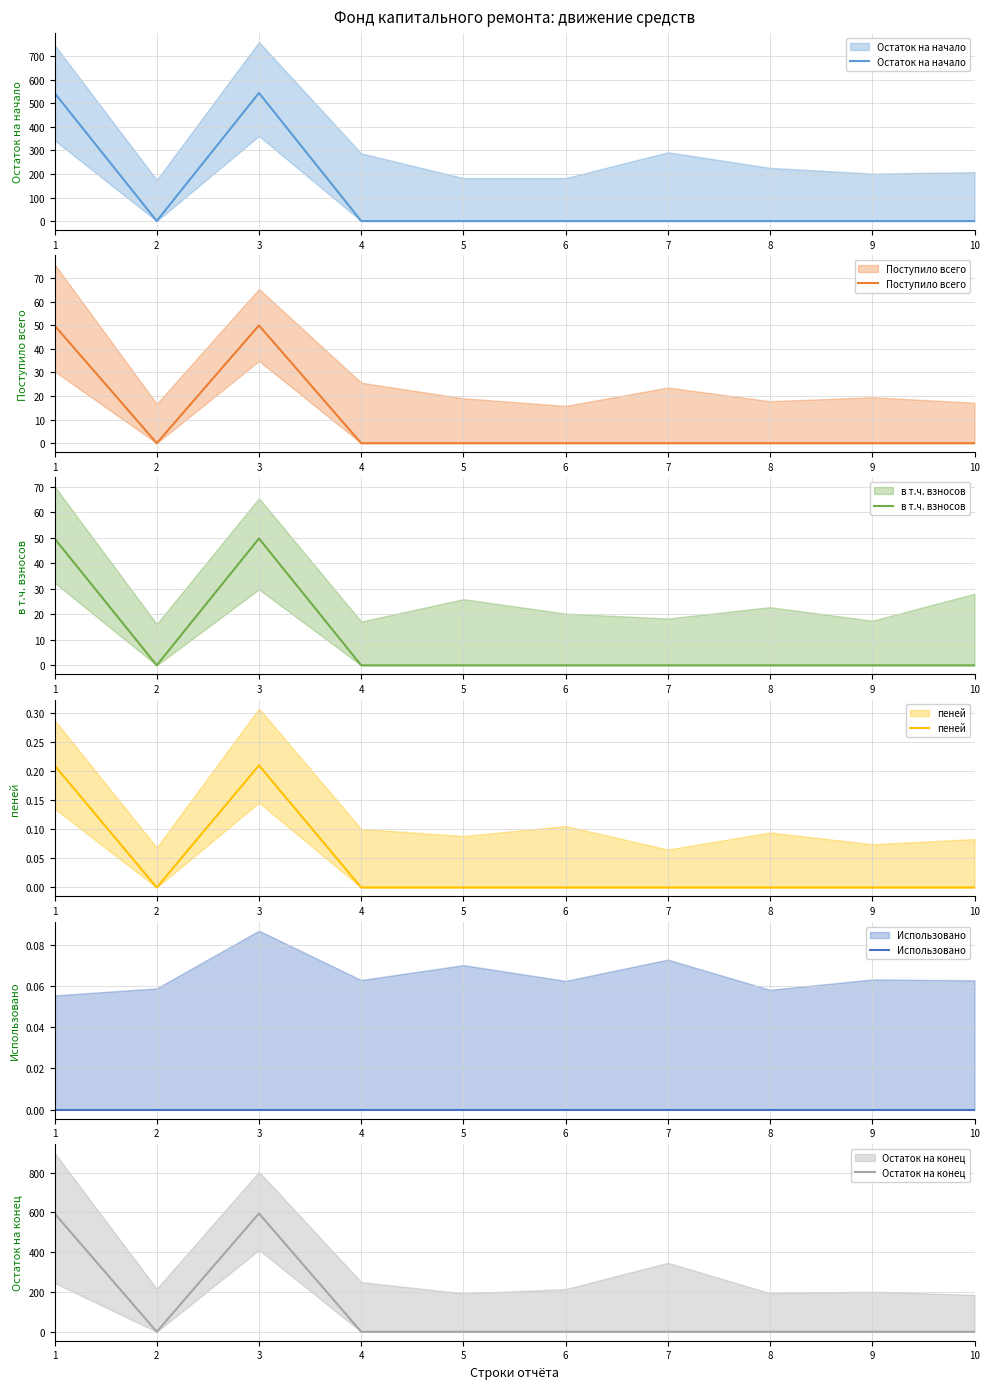

Reading left to right, transcribe all the data shown in this chart.

Остаток на начало: 1=544.7	2=0.0	3=544.7	4=0.0	5=0.0	6=0.0	7=0.0	8=0.0	9=0.0	10=0.0
Поступило всего: 1=49.9	2=0.0	3=49.9	4=0.0	5=0.0	6=0.0	7=0.0	8=0.0	9=0.0	10=0.0
в т.ч. взносов: 1=49.7	2=0.0	3=49.7	4=0.0	5=0.0	6=0.0	7=0.0	8=0.0	9=0.0	10=0.0
пеней: 1=0.2	2=0.0	3=0.2	4=0.0	5=0.0	6=0.0	7=0.0	8=0.0	9=0.0	10=0.0
Использовано: 1=0.0	2=0.0	3=0.0	4=0.0	5=0.0	6=0.0	7=0.0	8=0.0	9=0.0	10=0.0
Остаток на конец: 1=594.5	2=0.0	3=594.5	4=0.0	5=0.0	6=0.0	7=0.0	8=0.0	9=0.0	10=0.0